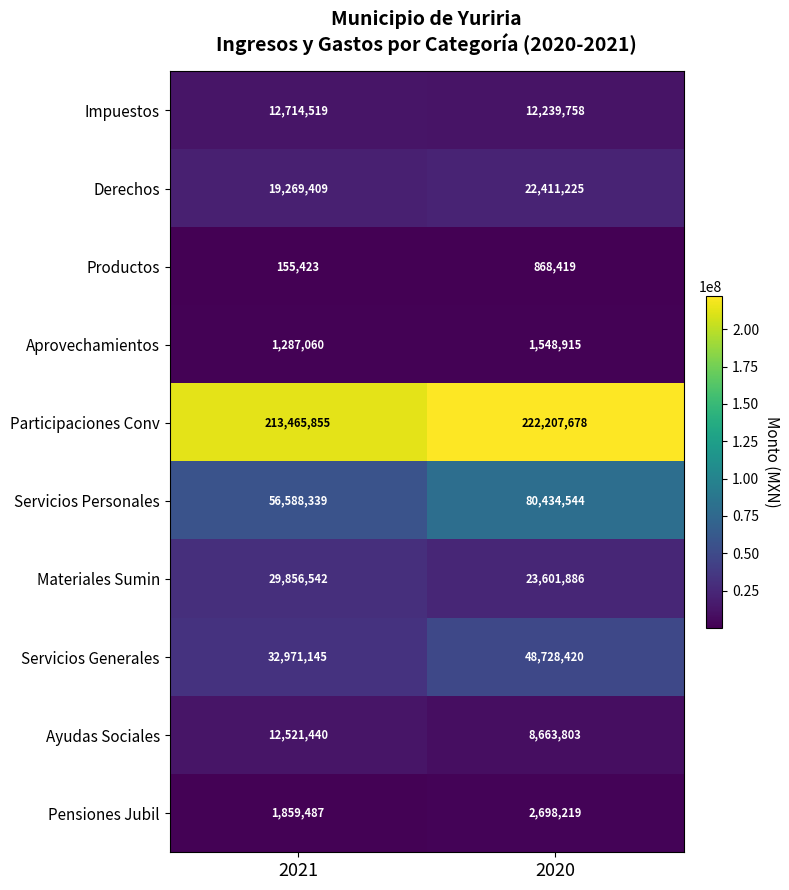

At which label is Impuestos closest to 12477138?

2020